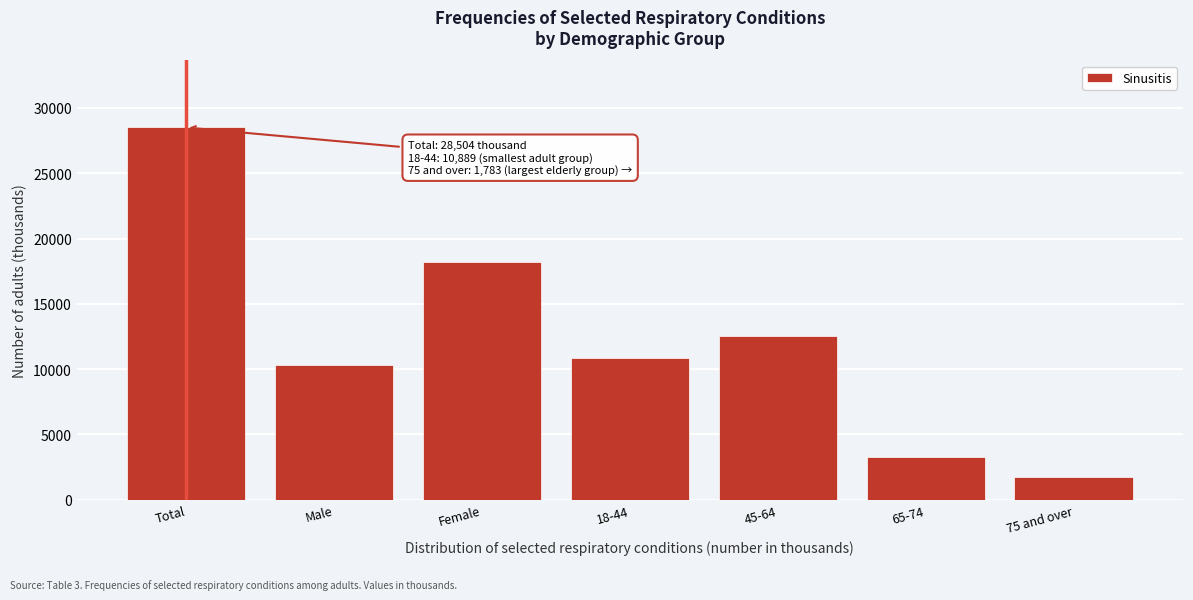

Reading right to left, transcribe all the data shown in this chart.

75 and over=1783	65-74=3291	45-64=12542	18-44=10889	Female=18202	Male=10302	Total=28504